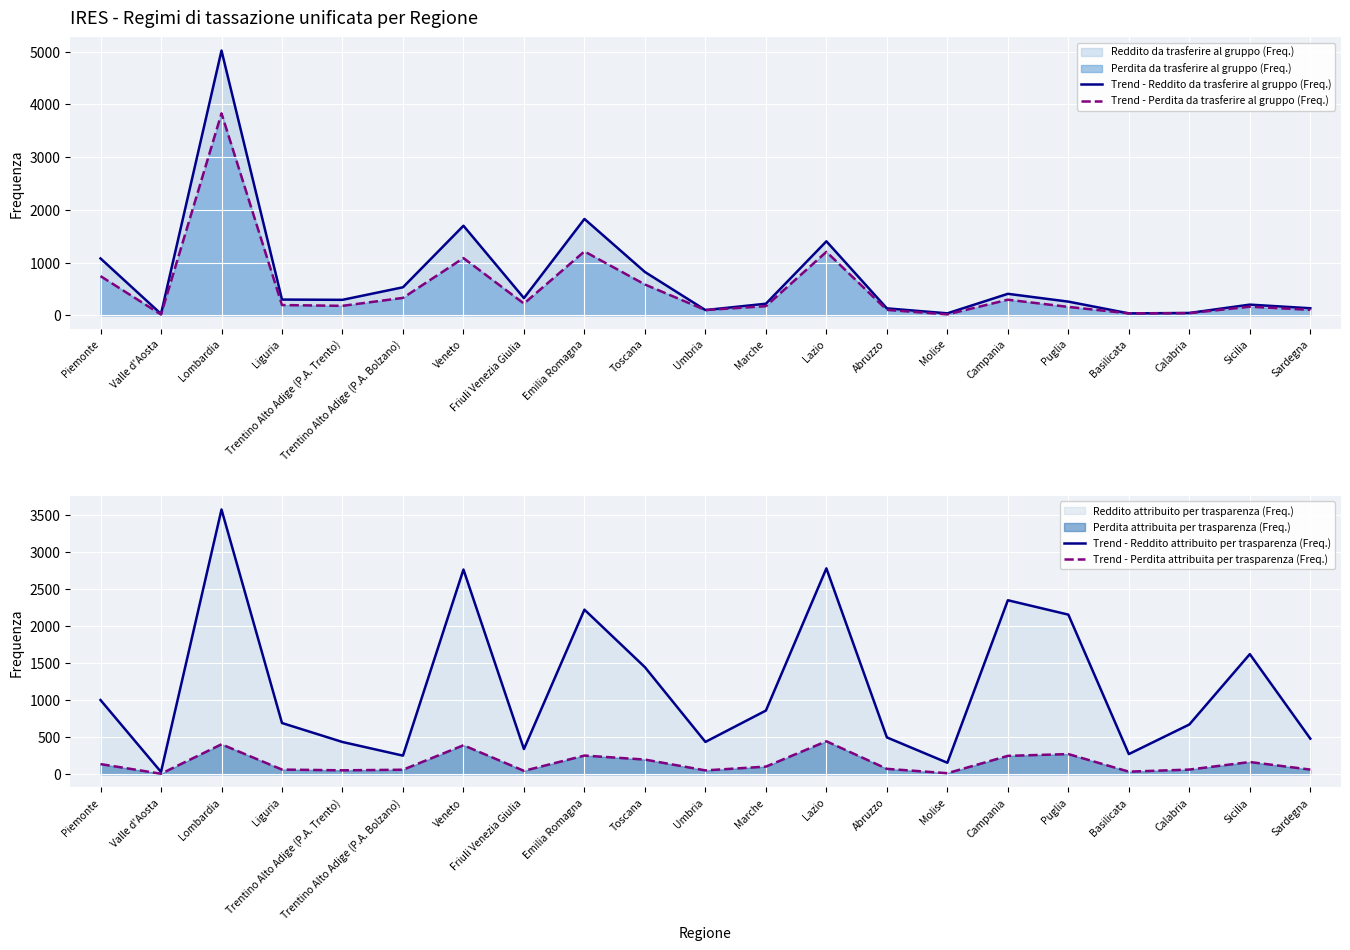

Reading left to right, what are all the values shown in this chart?

Trend - Reddito da trasferire al gruppo (Freq.): Piemonte=1079	Valle d'Aosta=27	Lombardia=5021	Liguria=299	Trentino Alto Adige (P.A. Trento)=294	Trentino Alto Adige (P.A. Bolzano)=532	Veneto=1699	Friuli Venezia Giulia=327	Emilia Romagna=1828	Toscana=822	Umbria=100	Marche=220	Lazio=1404	Abruzzo=132	Molise=38	Campania=408	Puglia=260	Basilicata=37	Calabria=45	Sicilia=203	Sardegna=134
Trend - Perdita da trasferire al gruppo (Freq.): Piemonte=744	Valle d'Aosta=16	Lombardia=3830	Liguria=195	Trentino Alto Adige (P.A. Trento)=180	Trentino Alto Adige (P.A. Bolzano)=331	Veneto=1086	Friuli Venezia Giulia=223	Emilia Romagna=1212	Toscana=585	Umbria=100	Marche=174	Lazio=1204	Abruzzo=103	Molise=18	Campania=296	Puglia=160	Basilicata=37	Calabria=41	Sicilia=164	Sardegna=104
Trend - Reddito attribuito per trasparenza (Freq.): Piemonte=1001	Valle d'Aosta=31	Lombardia=3571	Liguria=691	Trentino Alto Adige (P.A. Trento)=435	Trentino Alto Adige (P.A. Bolzano)=251	Veneto=2761	Friuli Venezia Giulia=340	Emilia Romagna=2220	Toscana=1444	Umbria=436	Marche=859	Lazio=2777	Abruzzo=497	Molise=155	Campania=2347	Puglia=2153	Basilicata=272	Calabria=671	Sicilia=1620	Sardegna=480
Trend - Perdita attribuita per trasparenza (Freq.): Piemonte=137	Valle d'Aosta=7	Lombardia=404	Liguria=63	Trentino Alto Adige (P.A. Trento)=53	Trentino Alto Adige (P.A. Bolzano)=61	Veneto=391	Friuli Venezia Giulia=46	Emilia Romagna=252	Toscana=198	Umbria=52	Marche=103	Lazio=445	Abruzzo=73	Molise=14	Campania=248	Puglia=272	Basilicata=35	Calabria=63	Sicilia=165	Sardegna=63